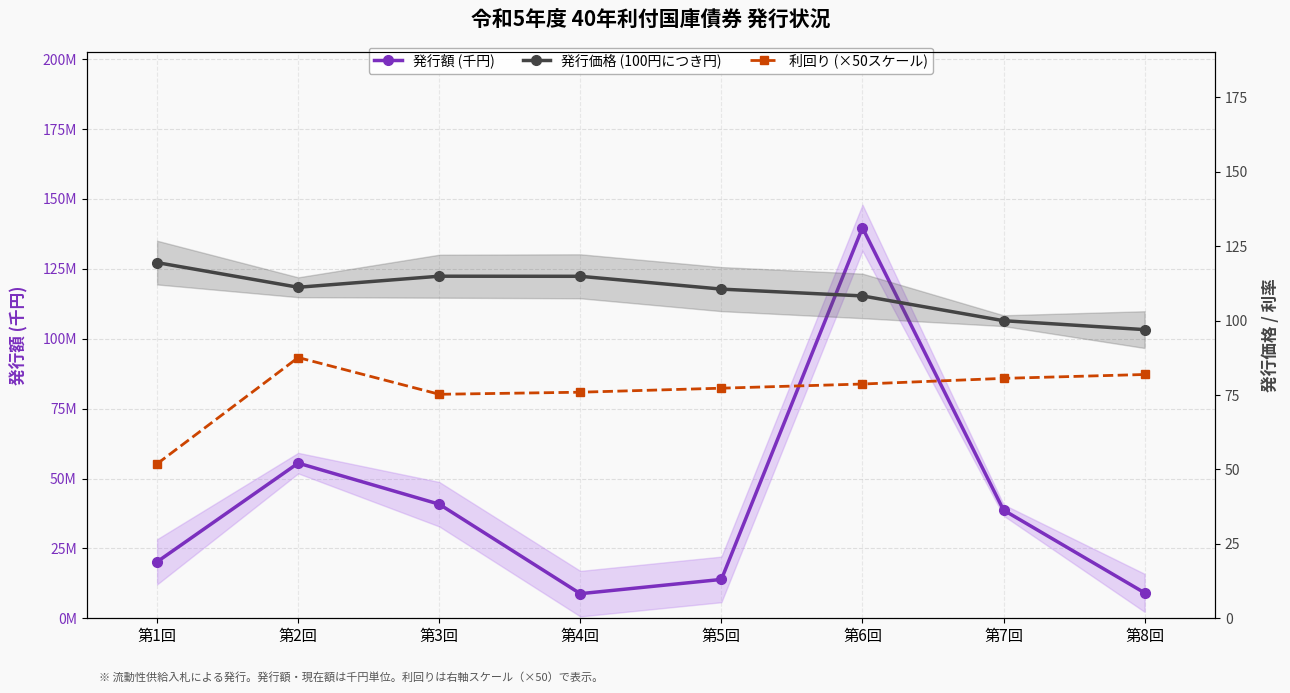

Which category has the highest value across all series?

第6回